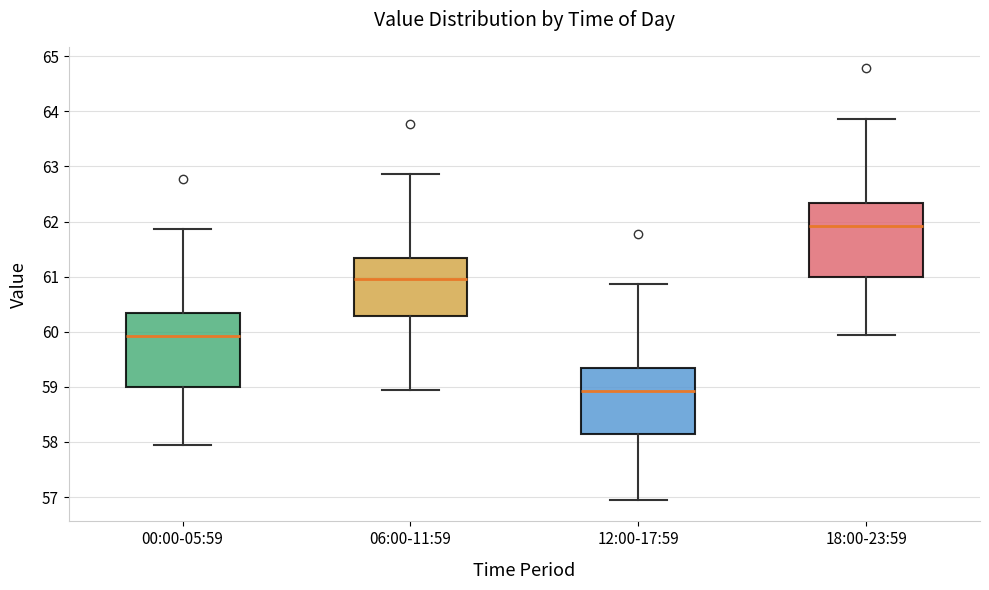

Where does the lower whisker of the box for 18:00-23:59 end on the y-axis? The values are not printed on the chart, so give them approximately, as read against the axis.

60.0